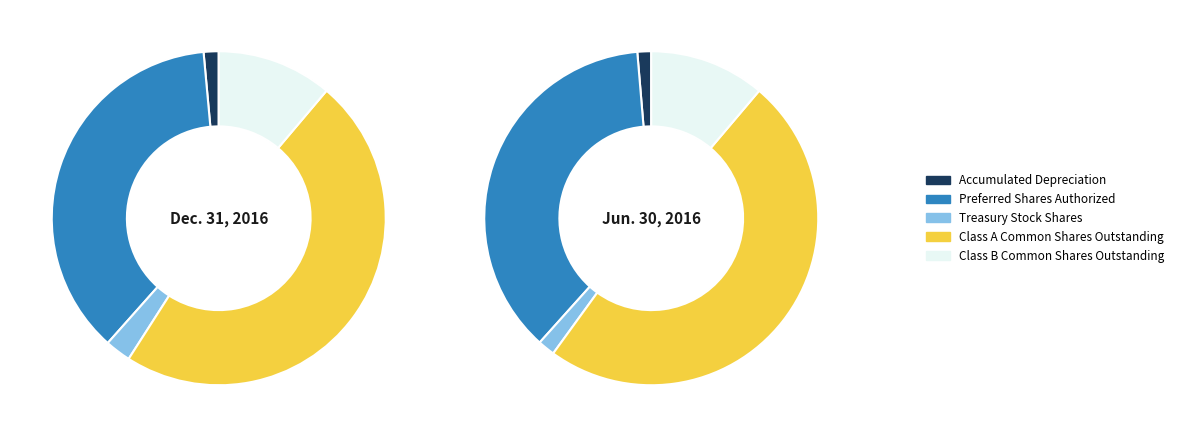

What portion of the pie excludes Accumulated Depreciation?

98.5%